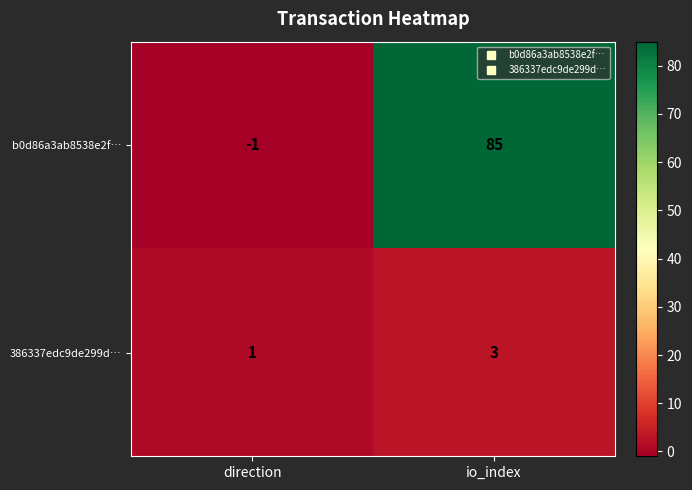

Between direction and io_index, which series saw the biggest shift?

b0d86a3ab8538e2f…